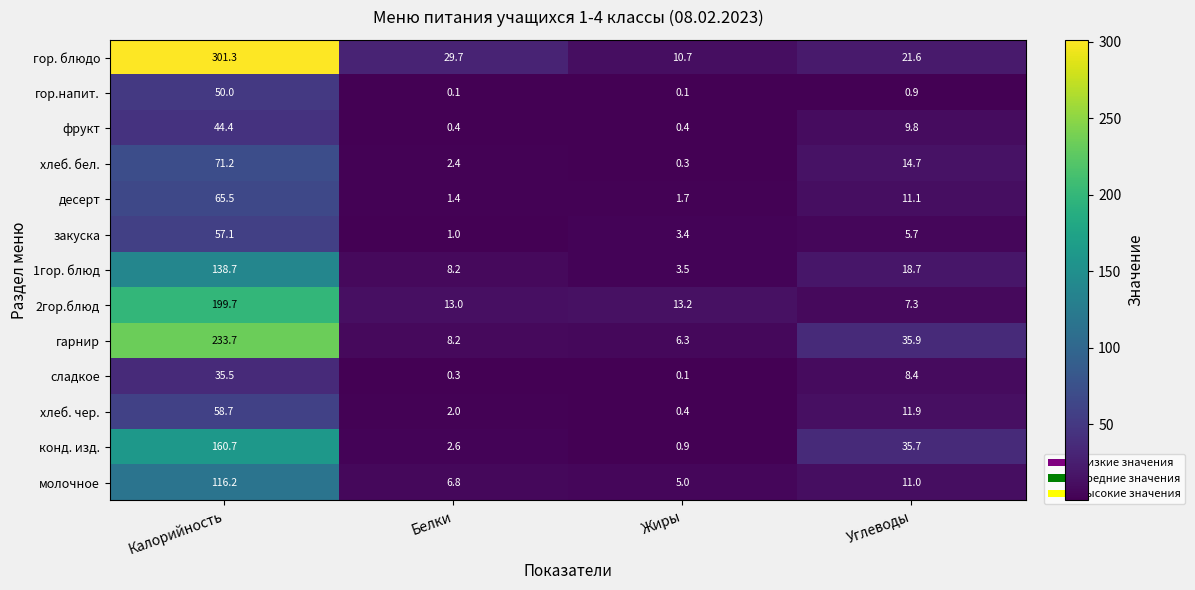

Which series has the largest range (max minus min)?

гор. блюдо